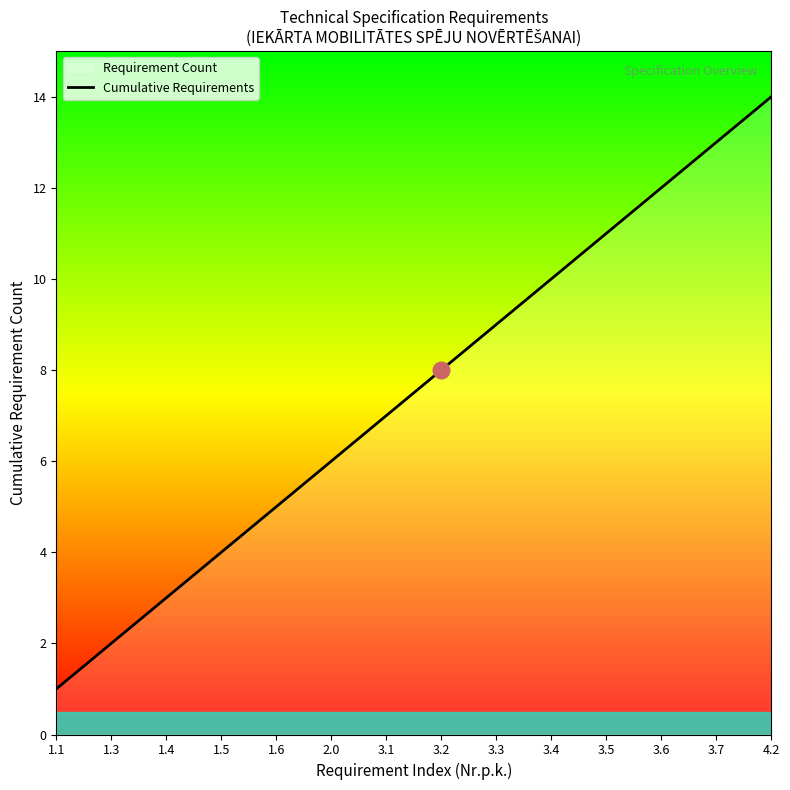

List the labels in order of value, largest first.

4.2, 3.7, 3.6, 3.5, 3.4, 3.3, 3.2, 3.1, 2.0, 1.6, 1.5, 1.4, 1.3, 1.1